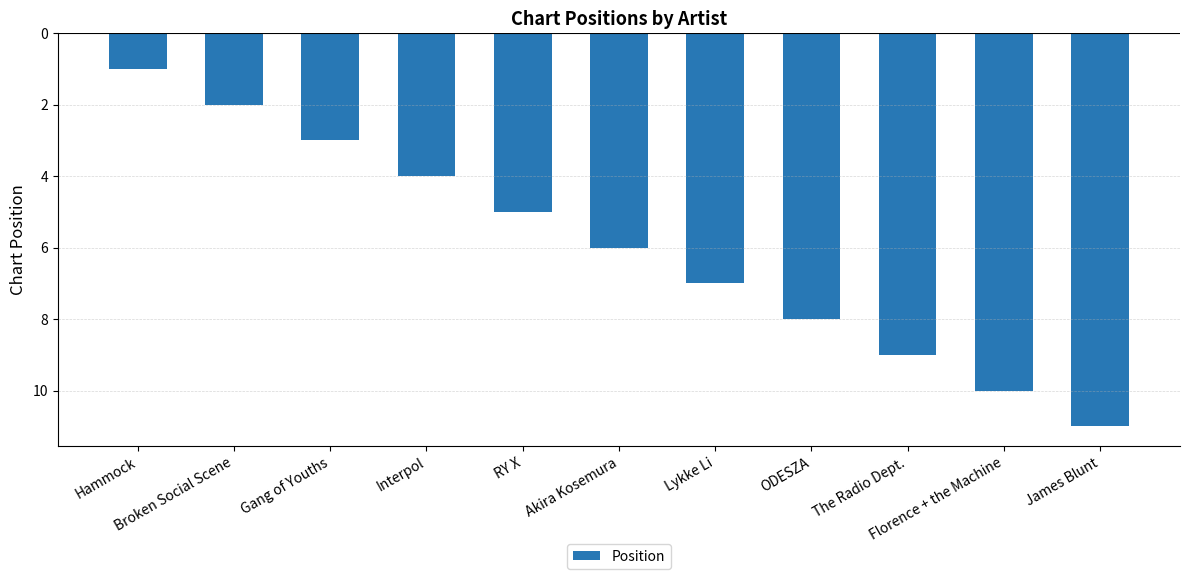

What is the ratio of the value at ODESZA to the value at RY X?

1.6